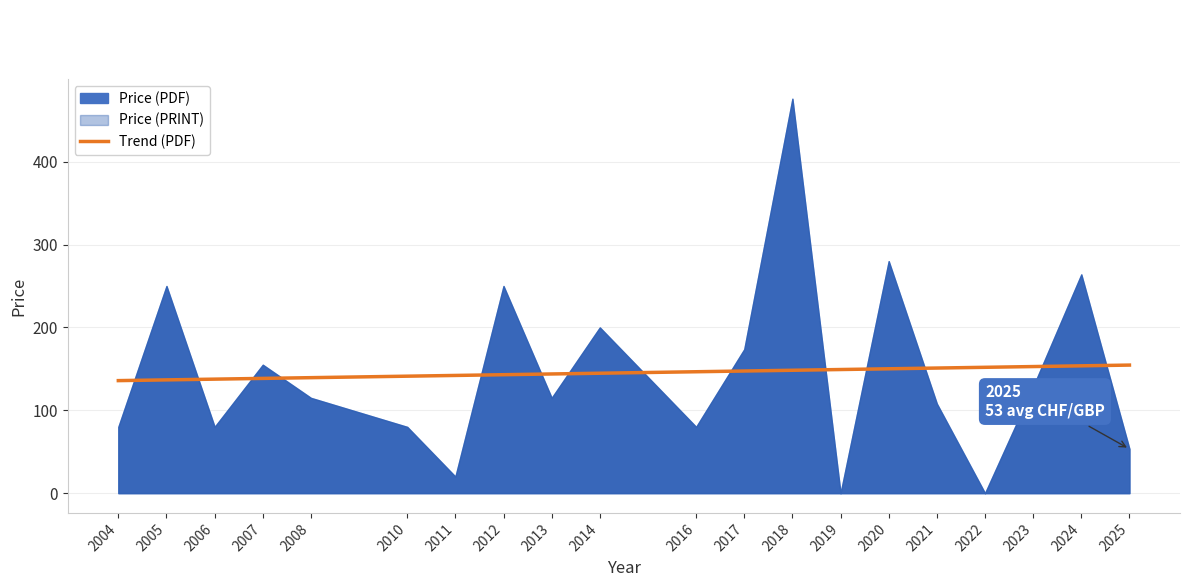

What is the minimum value for Trend (PDF)?

135.8